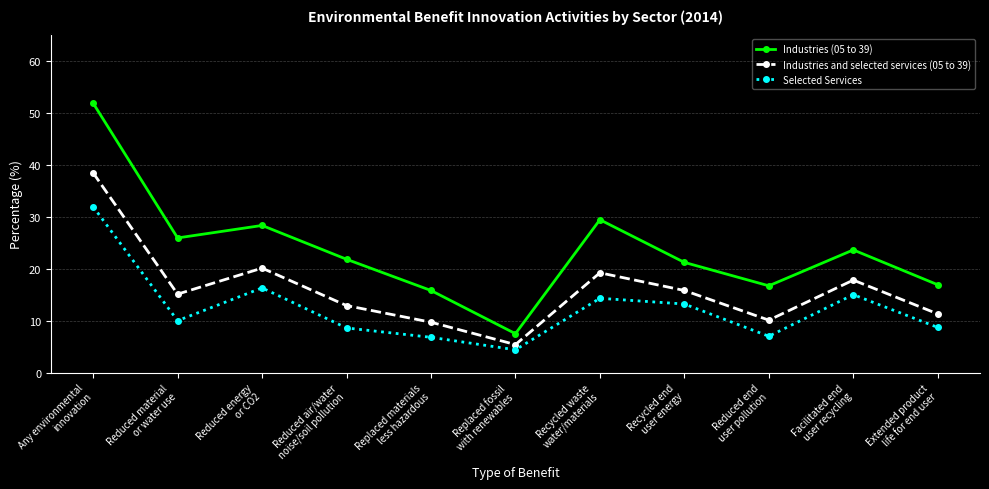

True or false: Industries (05 to 39) has more than 1 points higher than both neighbors.

True